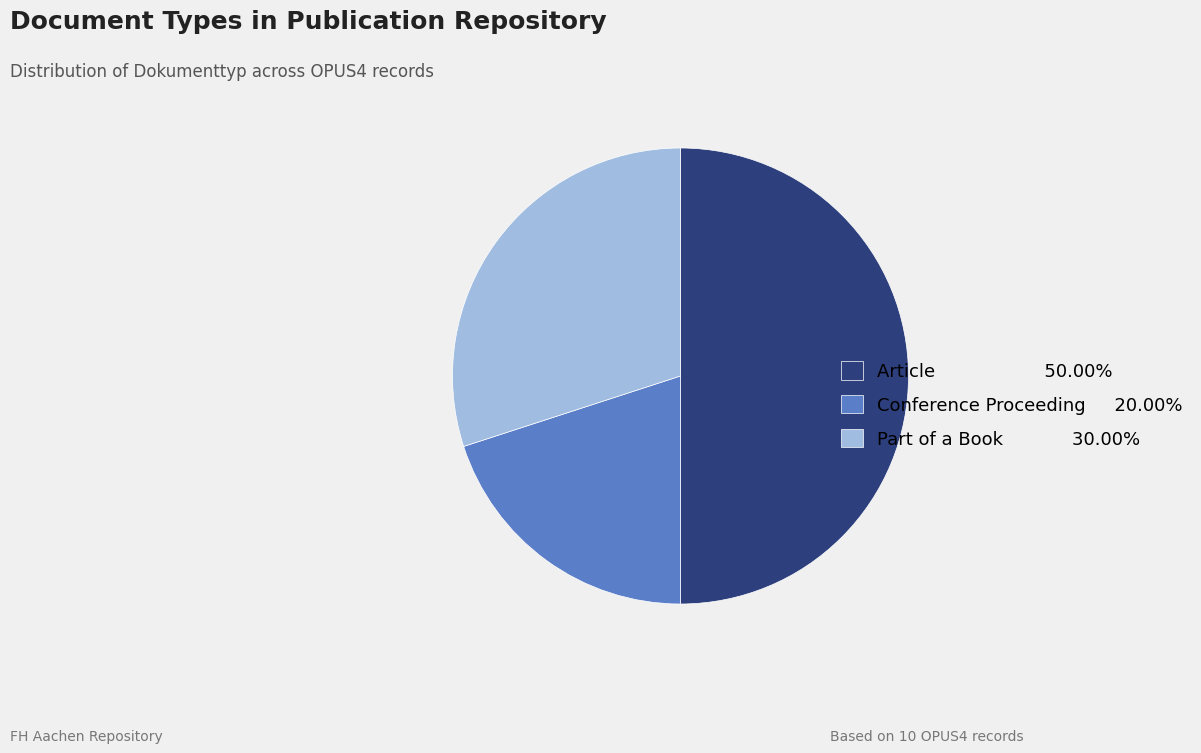

How many slices are in this pie chart?

3